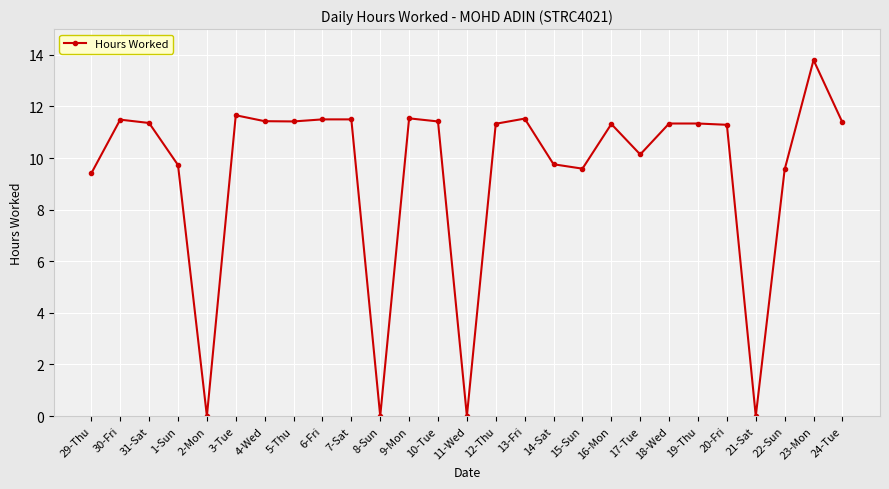

At which category does the data reach its first local valley?

2-Mon